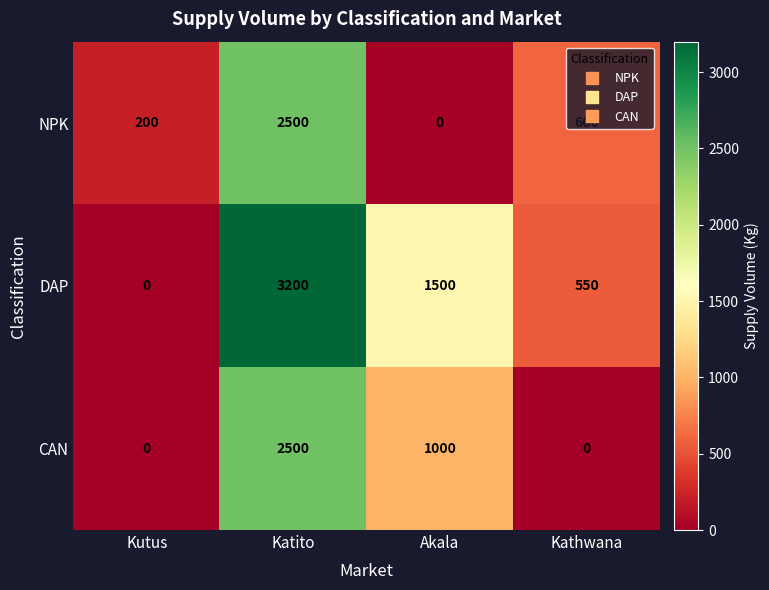

What is the difference between the NPK values at Akala and Katito?

2500